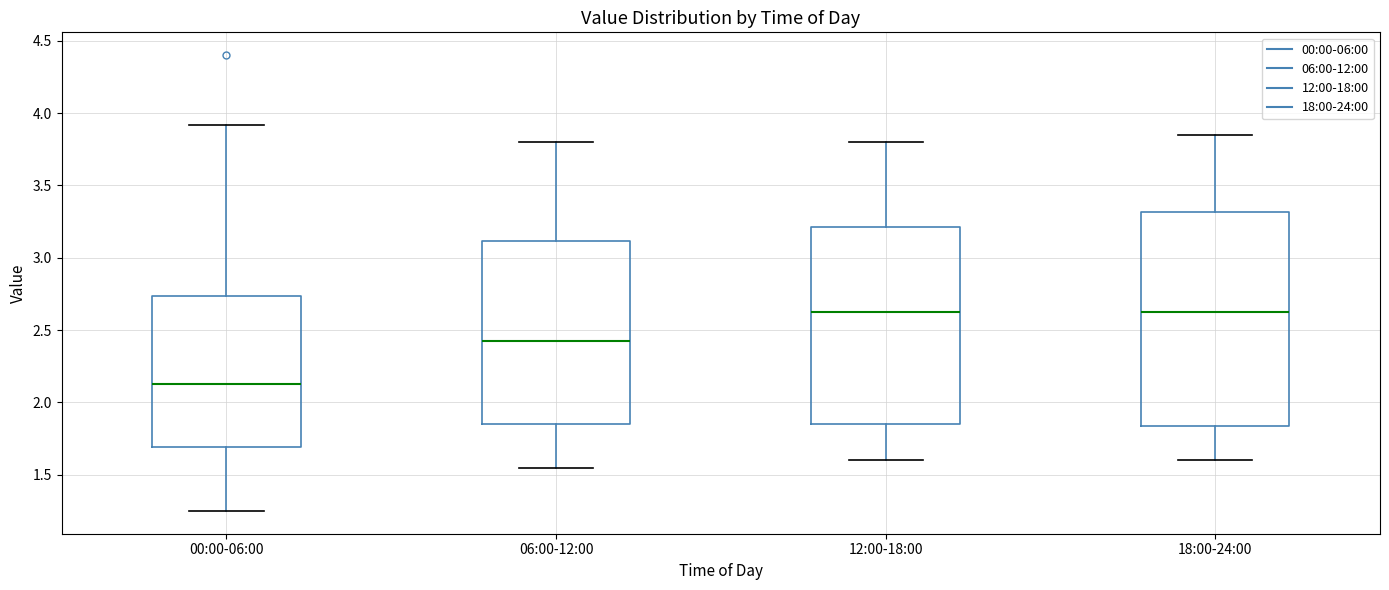

Where does the upper whisker of the box for 06:00-12:00 end on the y-axis? The values are not printed on the chart, so give them approximately, as read against the axis.

3.80